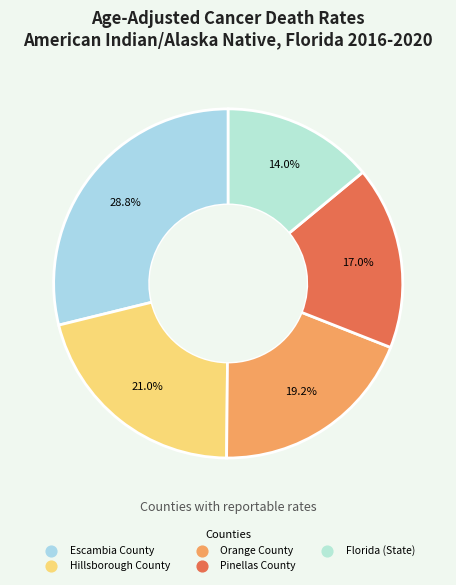

What percentage is the Escambia County slice, to the nearest percent?

29%